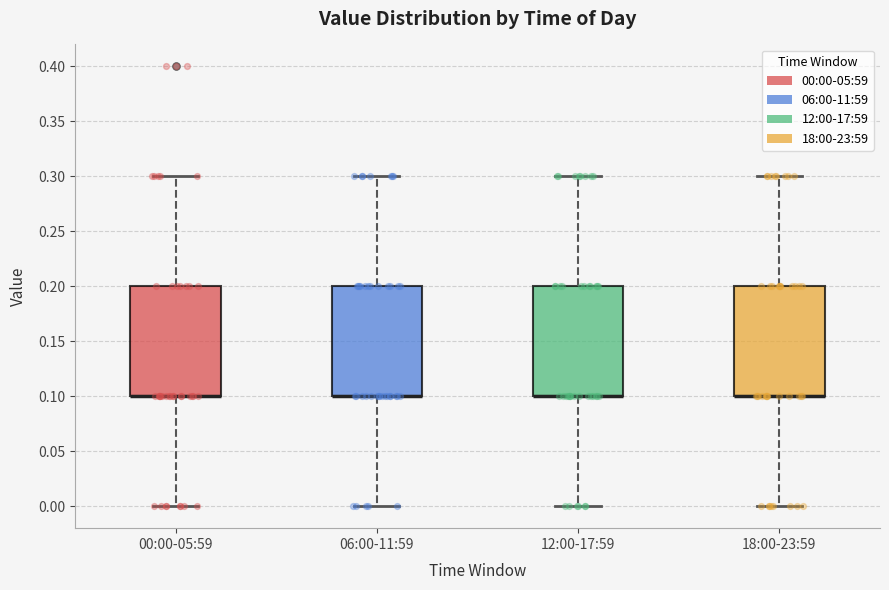

Where does the lower whisker of the box for 12:00-17:59 end on the y-axis? The values are not printed on the chart, so give them approximately, as read against the axis.

0.0